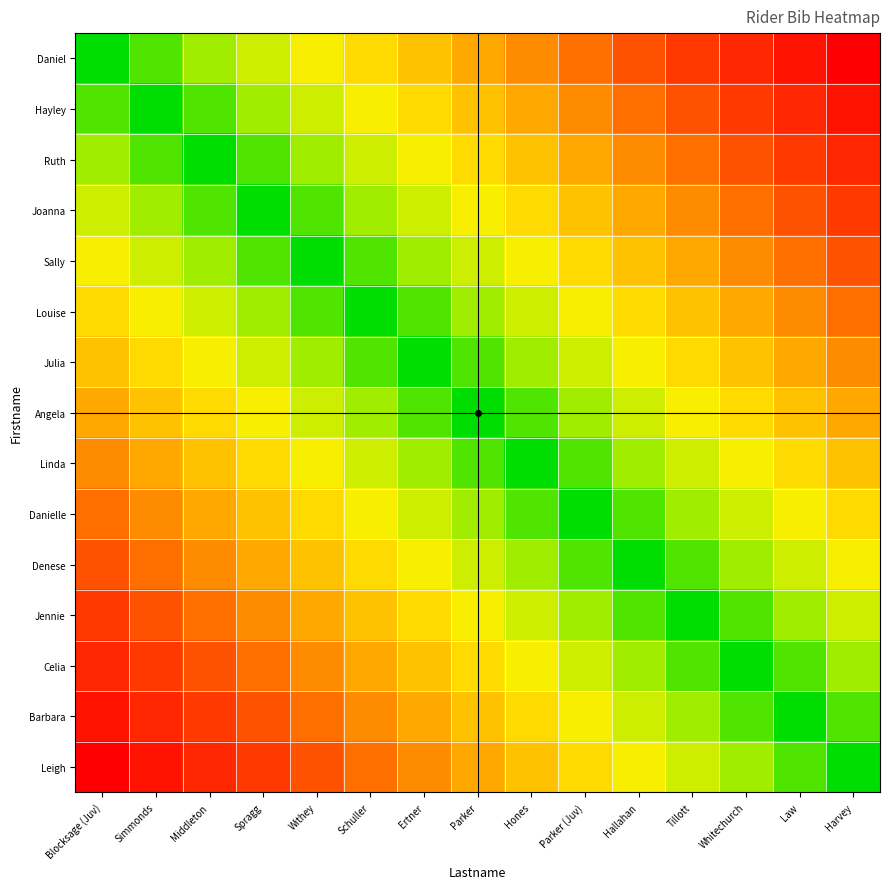

Reading left to right, transcribe all the data shown in this chart.

Daniel: Blocksage (Juv)=0.0	Simmonds=0.1	Middleton=0.1	Spragg=0.2	Withey=0.3	Schuller=0.4	Ertner=0.4	Parker=0.5	Hones=0.6	Parker (Juv)=0.6	Hallahan=0.7	Tillott=0.8	Whitechurch=0.9	Law=0.9	Harvey=1.0
Hayley: Blocksage (Juv)=0.1	Simmonds=0.0	Middleton=0.1	Spragg=0.1	Withey=0.2	Schuller=0.3	Ertner=0.4	Parker=0.4	Hones=0.5	Parker (Juv)=0.6	Hallahan=0.6	Tillott=0.7	Whitechurch=0.8	Law=0.9	Harvey=0.9
Ruth: Blocksage (Juv)=0.1	Simmonds=0.1	Middleton=0.0	Spragg=0.1	Withey=0.1	Schuller=0.2	Ertner=0.3	Parker=0.4	Hones=0.4	Parker (Juv)=0.5	Hallahan=0.6	Tillott=0.6	Whitechurch=0.7	Law=0.8	Harvey=0.9
Joanna: Blocksage (Juv)=0.2	Simmonds=0.1	Middleton=0.1	Spragg=0.0	Withey=0.1	Schuller=0.1	Ertner=0.2	Parker=0.3	Hones=0.4	Parker (Juv)=0.4	Hallahan=0.5	Tillott=0.6	Whitechurch=0.6	Law=0.7	Harvey=0.8
Sally: Blocksage (Juv)=0.3	Simmonds=0.2	Middleton=0.1	Spragg=0.1	Withey=0.0	Schuller=0.1	Ertner=0.1	Parker=0.2	Hones=0.3	Parker (Juv)=0.4	Hallahan=0.4	Tillott=0.5	Whitechurch=0.6	Law=0.6	Harvey=0.7
Louise: Blocksage (Juv)=0.4	Simmonds=0.3	Middleton=0.2	Spragg=0.1	Withey=0.1	Schuller=0.0	Ertner=0.1	Parker=0.1	Hones=0.2	Parker (Juv)=0.3	Hallahan=0.4	Tillott=0.4	Whitechurch=0.5	Law=0.6	Harvey=0.6
Julia: Blocksage (Juv)=0.4	Simmonds=0.4	Middleton=0.3	Spragg=0.2	Withey=0.1	Schuller=0.1	Ertner=0.0	Parker=0.1	Hones=0.1	Parker (Juv)=0.2	Hallahan=0.3	Tillott=0.4	Whitechurch=0.4	Law=0.5	Harvey=0.6
Angela: Blocksage (Juv)=0.5	Simmonds=0.4	Middleton=0.4	Spragg=0.3	Withey=0.2	Schuller=0.1	Ertner=0.1	Parker=0.0	Hones=0.1	Parker (Juv)=0.1	Hallahan=0.2	Tillott=0.3	Whitechurch=0.4	Law=0.4	Harvey=0.5
Linda: Blocksage (Juv)=0.6	Simmonds=0.5	Middleton=0.4	Spragg=0.4	Withey=0.3	Schuller=0.2	Ertner=0.1	Parker=0.1	Hones=0.0	Parker (Juv)=0.1	Hallahan=0.1	Tillott=0.2	Whitechurch=0.3	Law=0.4	Harvey=0.4
Danielle: Blocksage (Juv)=0.6	Simmonds=0.6	Middleton=0.5	Spragg=0.4	Withey=0.4	Schuller=0.3	Ertner=0.2	Parker=0.1	Hones=0.1	Parker (Juv)=0.0	Hallahan=0.1	Tillott=0.1	Whitechurch=0.2	Law=0.3	Harvey=0.4
Denese: Blocksage (Juv)=0.7	Simmonds=0.6	Middleton=0.6	Spragg=0.5	Withey=0.4	Schuller=0.4	Ertner=0.3	Parker=0.2	Hones=0.1	Parker (Juv)=0.1	Hallahan=0.0	Tillott=0.1	Whitechurch=0.1	Law=0.2	Harvey=0.3
Jennie: Blocksage (Juv)=0.8	Simmonds=0.7	Middleton=0.6	Spragg=0.6	Withey=0.5	Schuller=0.4	Ertner=0.4	Parker=0.3	Hones=0.2	Parker (Juv)=0.1	Hallahan=0.1	Tillott=0.0	Whitechurch=0.1	Law=0.1	Harvey=0.2
Celia: Blocksage (Juv)=0.9	Simmonds=0.8	Middleton=0.7	Spragg=0.6	Withey=0.6	Schuller=0.5	Ertner=0.4	Parker=0.4	Hones=0.3	Parker (Juv)=0.2	Hallahan=0.1	Tillott=0.1	Whitechurch=0.0	Law=0.1	Harvey=0.1
Barbara: Blocksage (Juv)=0.9	Simmonds=0.9	Middleton=0.8	Spragg=0.7	Withey=0.6	Schuller=0.6	Ertner=0.5	Parker=0.4	Hones=0.4	Parker (Juv)=0.3	Hallahan=0.2	Tillott=0.1	Whitechurch=0.1	Law=0.0	Harvey=0.1
Leigh: Blocksage (Juv)=1.0	Simmonds=0.9	Middleton=0.9	Spragg=0.8	Withey=0.7	Schuller=0.6	Ertner=0.6	Parker=0.5	Hones=0.4	Parker (Juv)=0.4	Hallahan=0.3	Tillott=0.2	Whitechurch=0.1	Law=0.1	Harvey=0.0